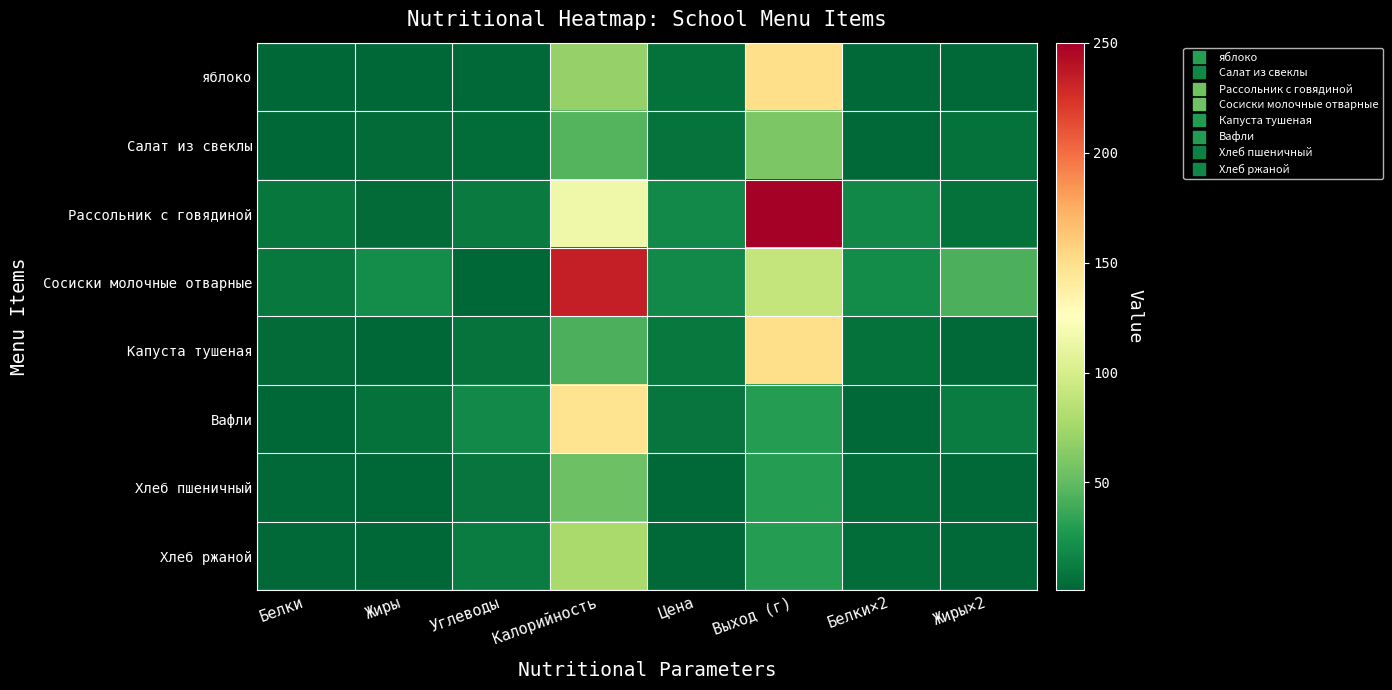

List the series in order of their peak value, highest first.

Рассольник с говядиной, Сосиски молочные отварные, яблоко, Капуста тушеная, Вафли, Хлеб ржаной, Салат из свеклы, Хлеб пшеничный